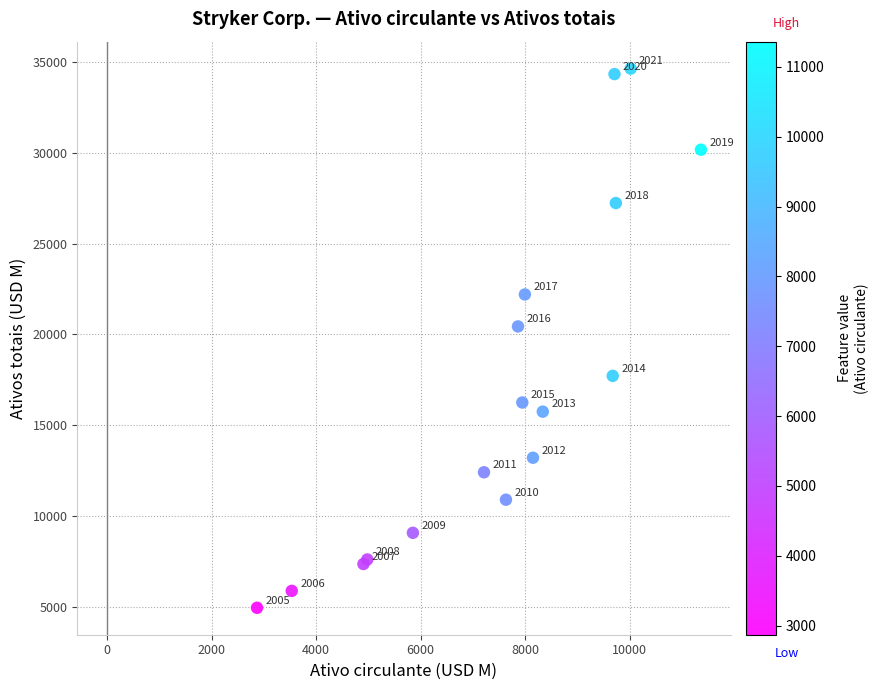

What Y value in the scatter plot is closest to 19787?

20435